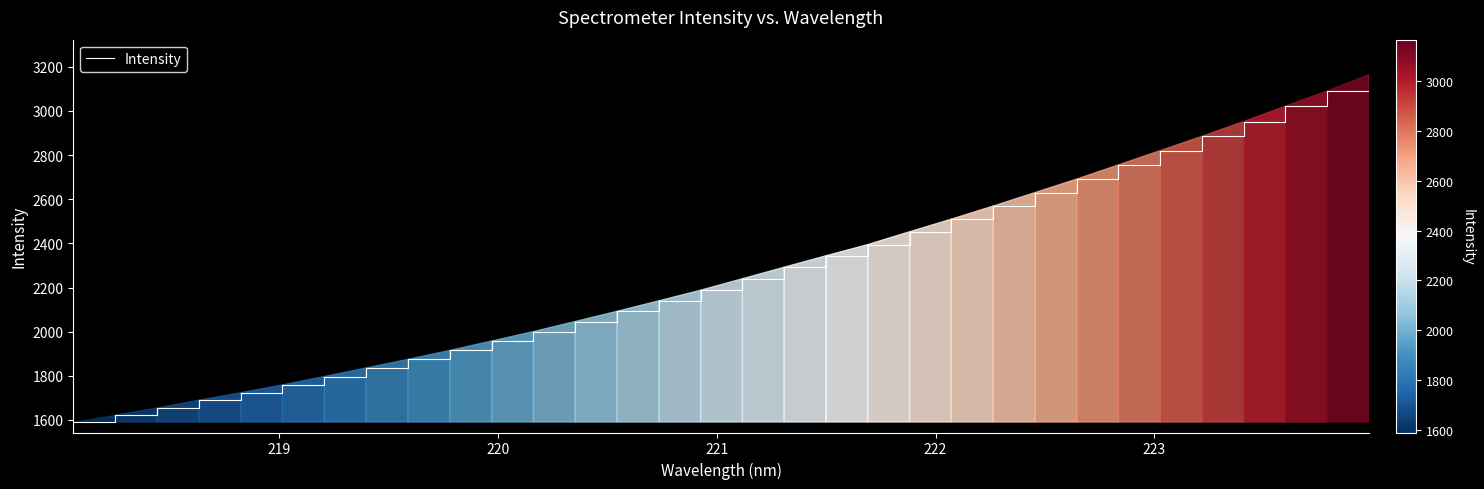

What is the minimum value shown in the chart?

1590.8